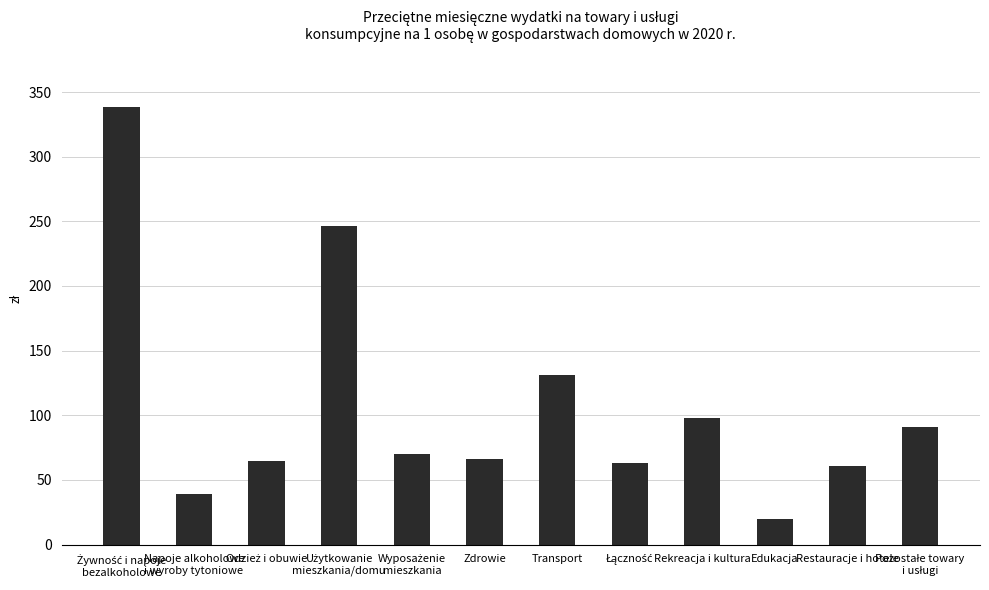

What is the average value?

107.3